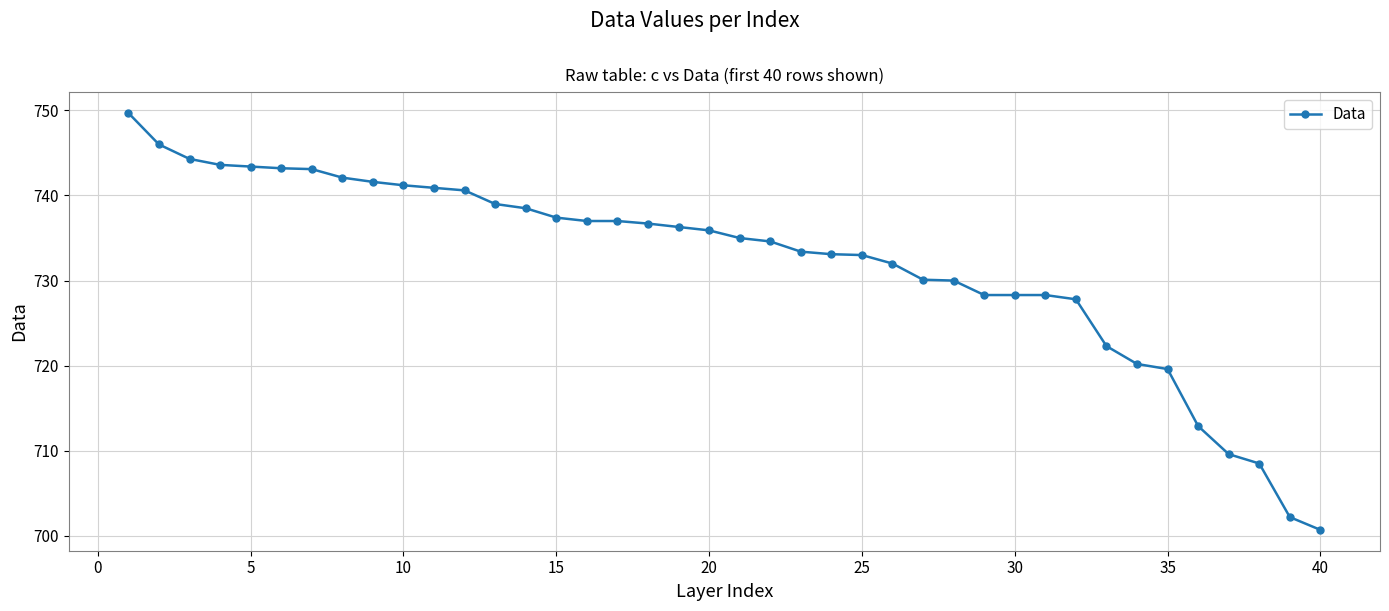

What is the value of the 16th point from the left?

737.0